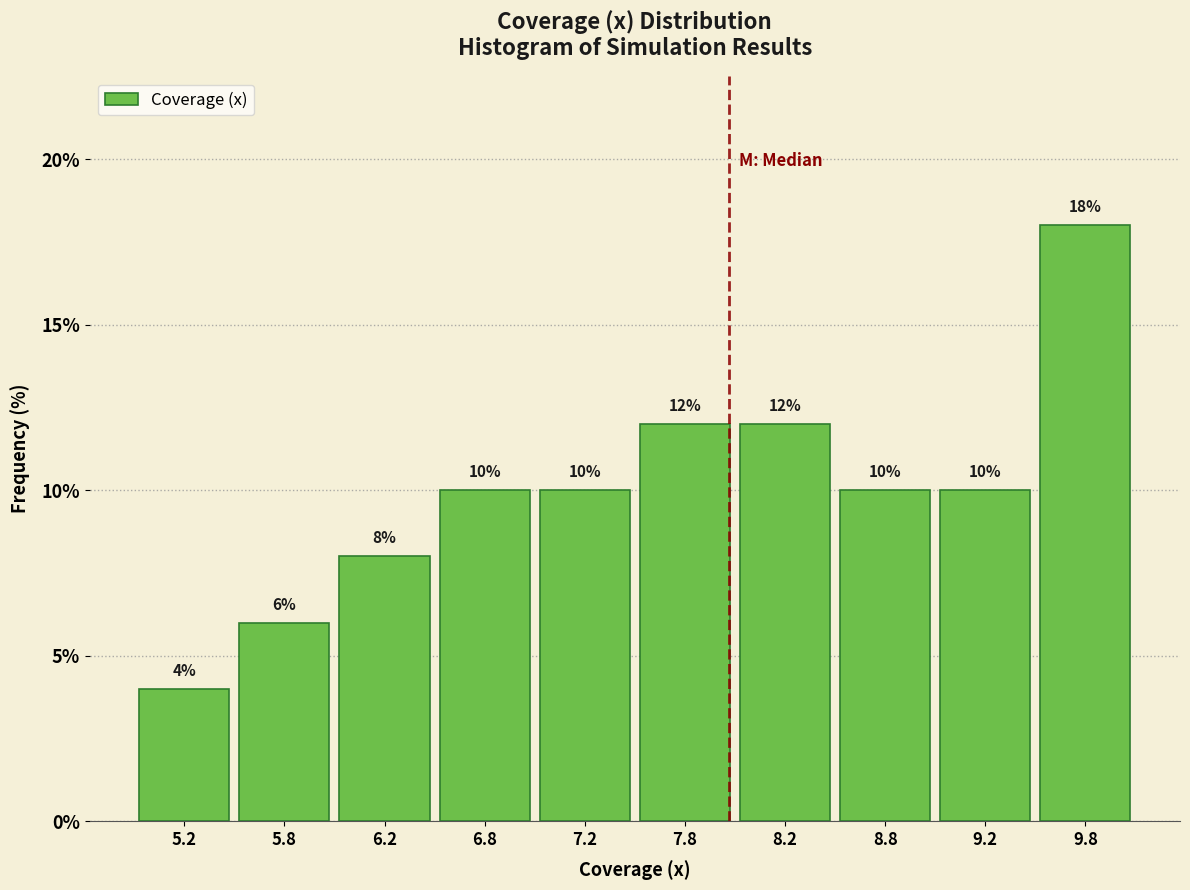

Which range on the x-axis has the tallest bar?

9.5 to 10.0